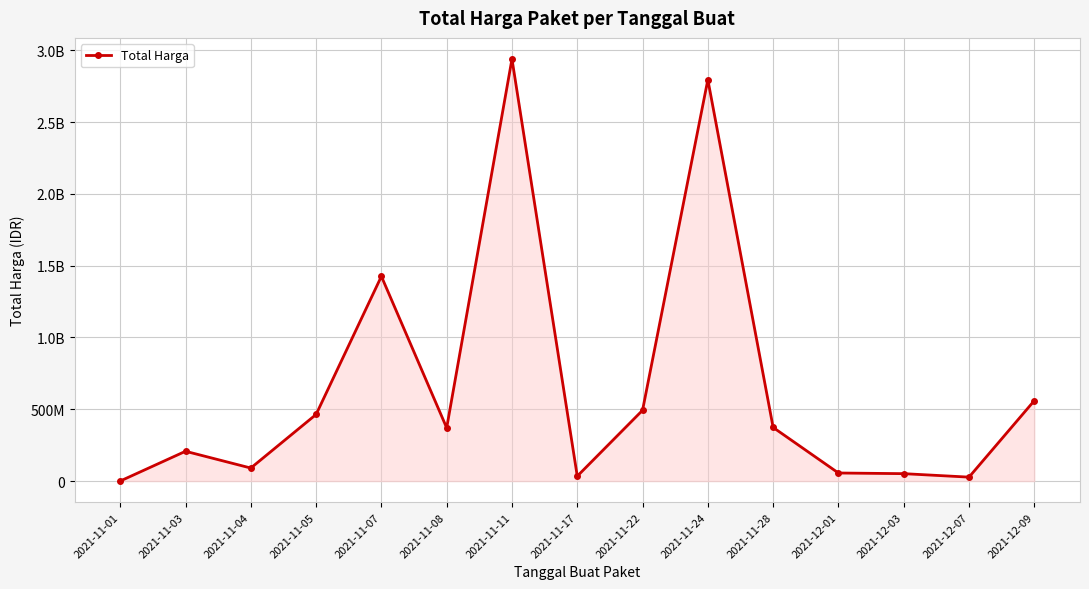

Rank the categories by value from highest to lowest.

2021-11-11, 2021-11-24, 2021-11-07, 2021-12-09, 2021-11-22, 2021-11-05, 2021-11-28, 2021-11-08, 2021-11-03, 2021-11-04, 2021-12-01, 2021-12-03, 2021-11-17, 2021-12-07, 2021-11-01